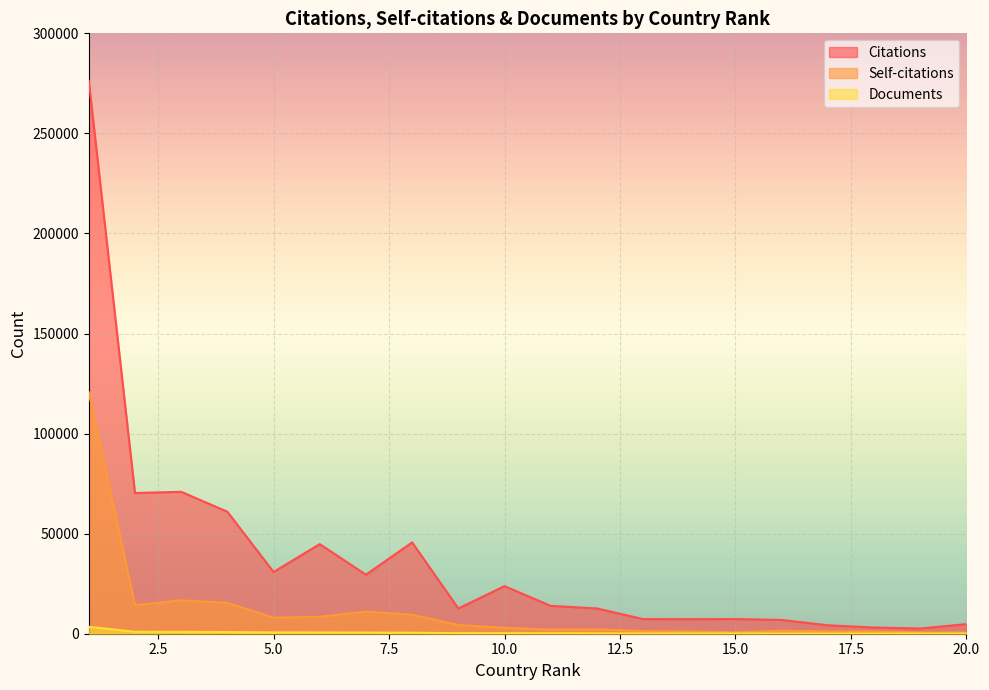

True or false: Self-citations and Documents intersect in this chart.

False